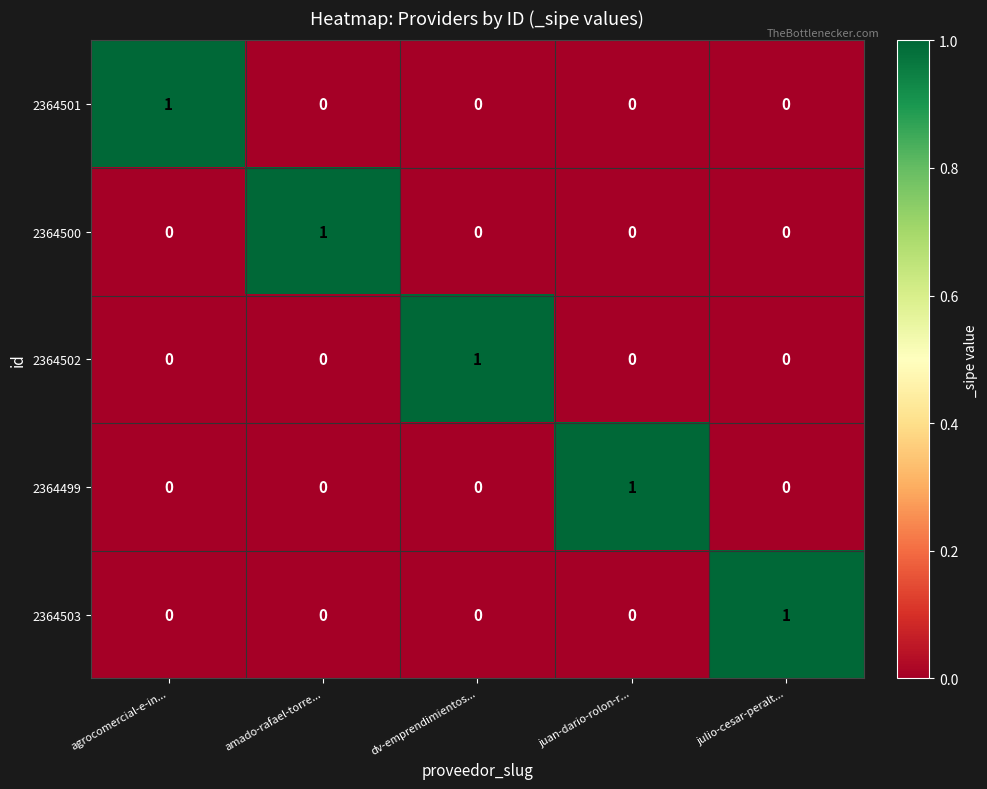

Is it true that 2364502 equals 0 at amado-rafael-torre...?

True